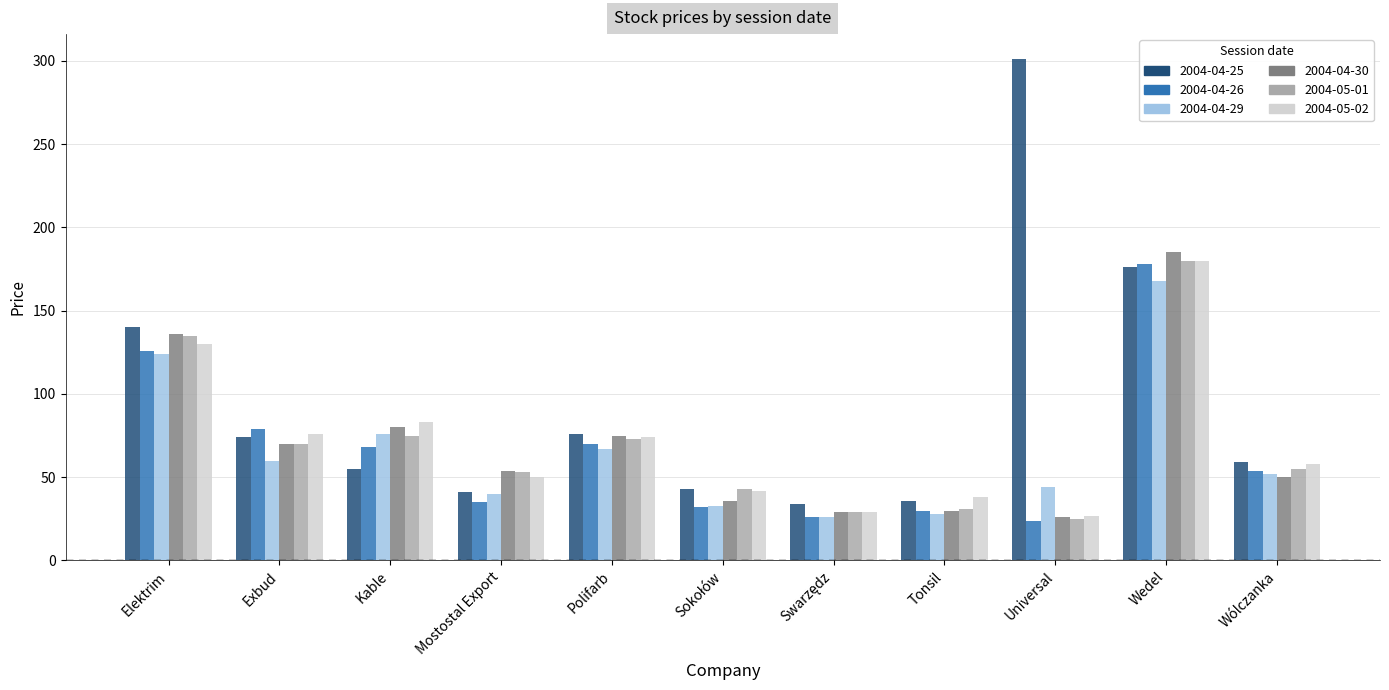

Which series has the largest range (max minus min)?

2004-04-25